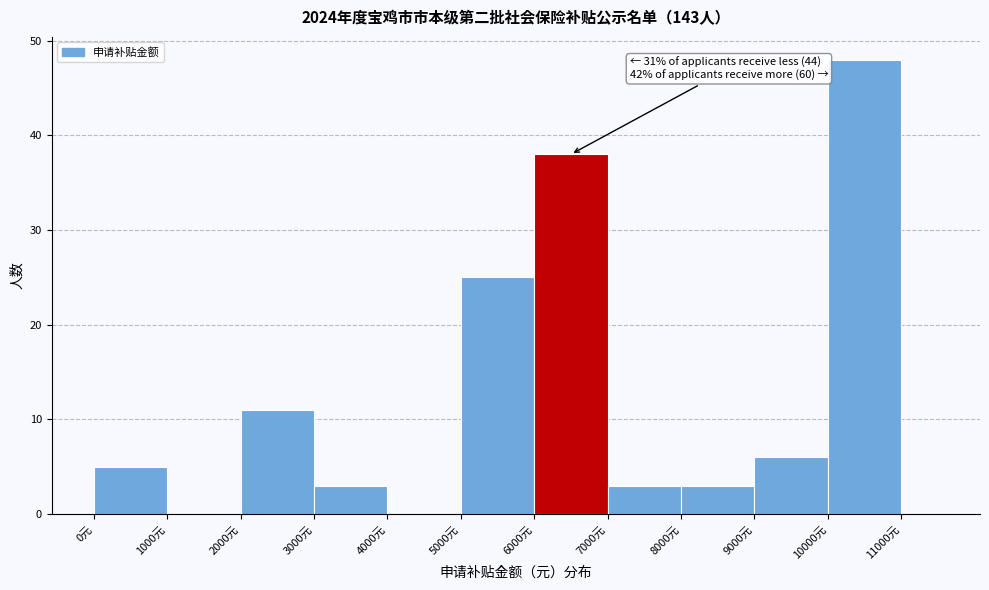

Over which range of the x-axis is the bar tallest?

10000 to 11000